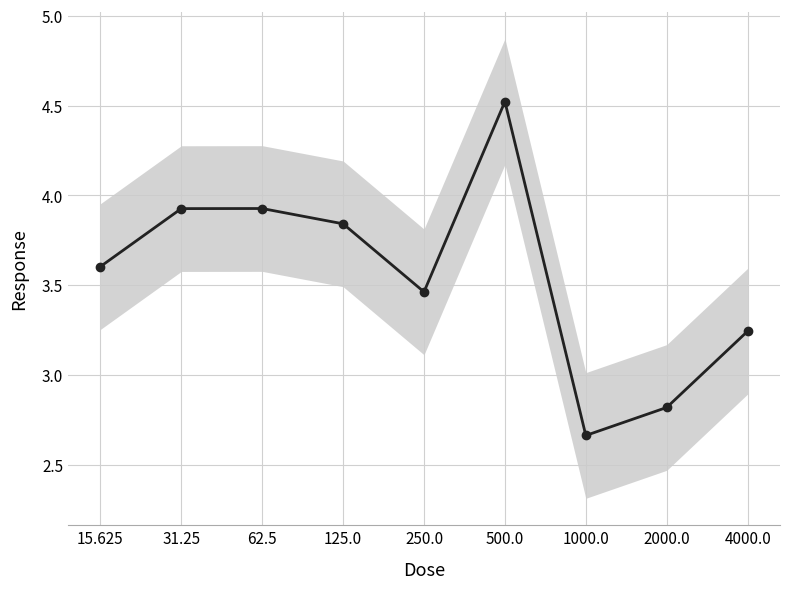

What is the value of the 7th point from the left?

2.7